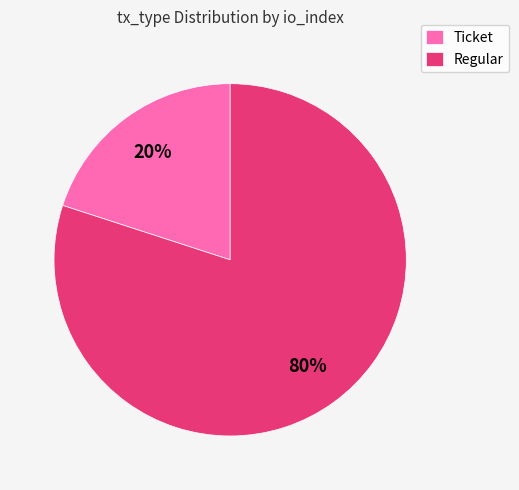

Count the number of slices in the pie.

2